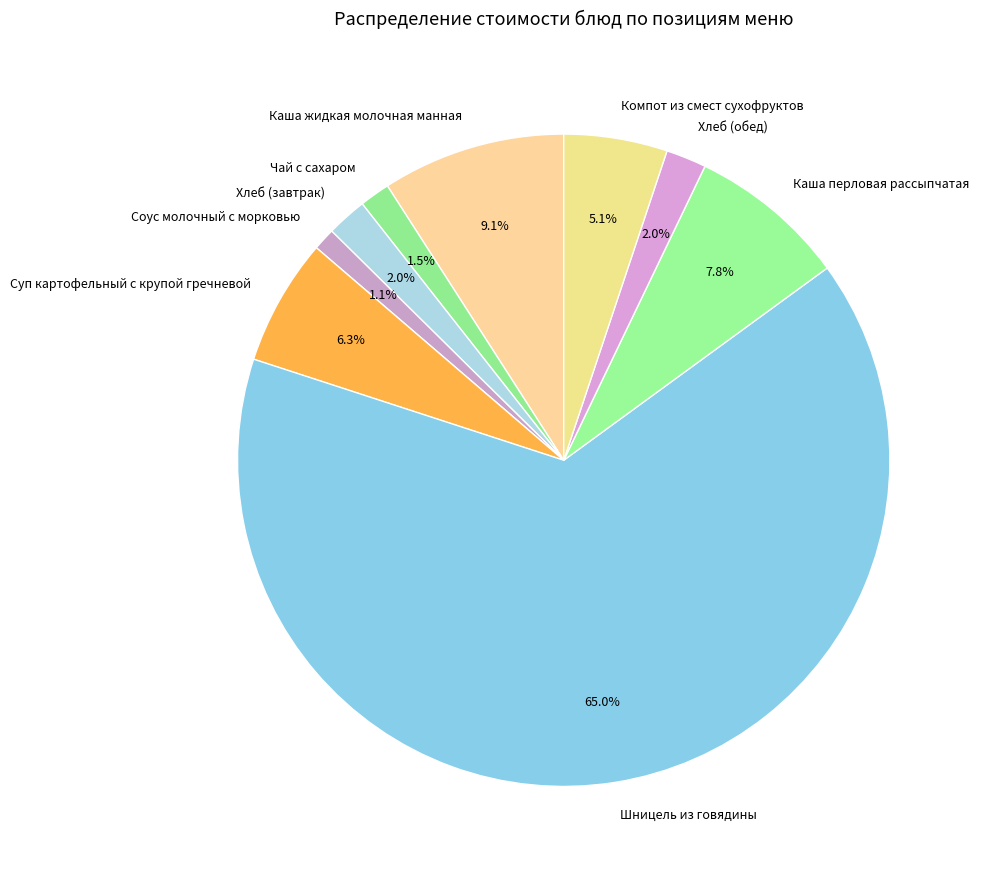

Which slice is the largest?

Шницель из говядины